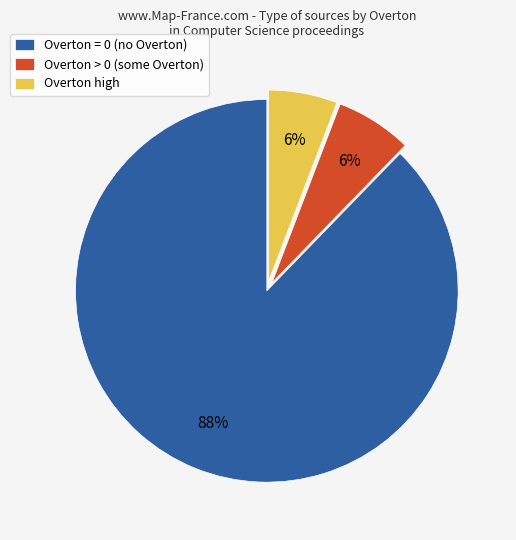

What percentage is the Overton = 0 (no Overton) slice, to the nearest percent?

88%